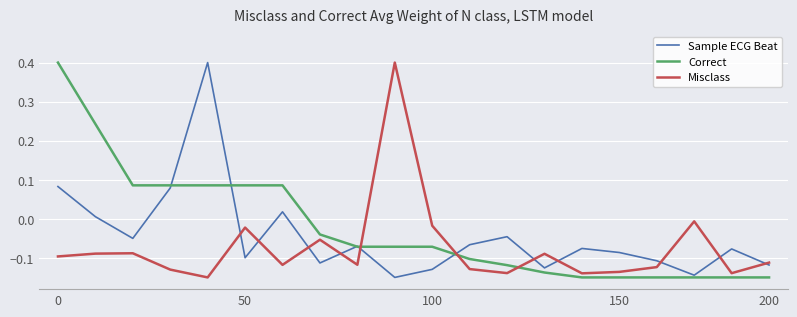

What is the maximum value for Correct?

0.4